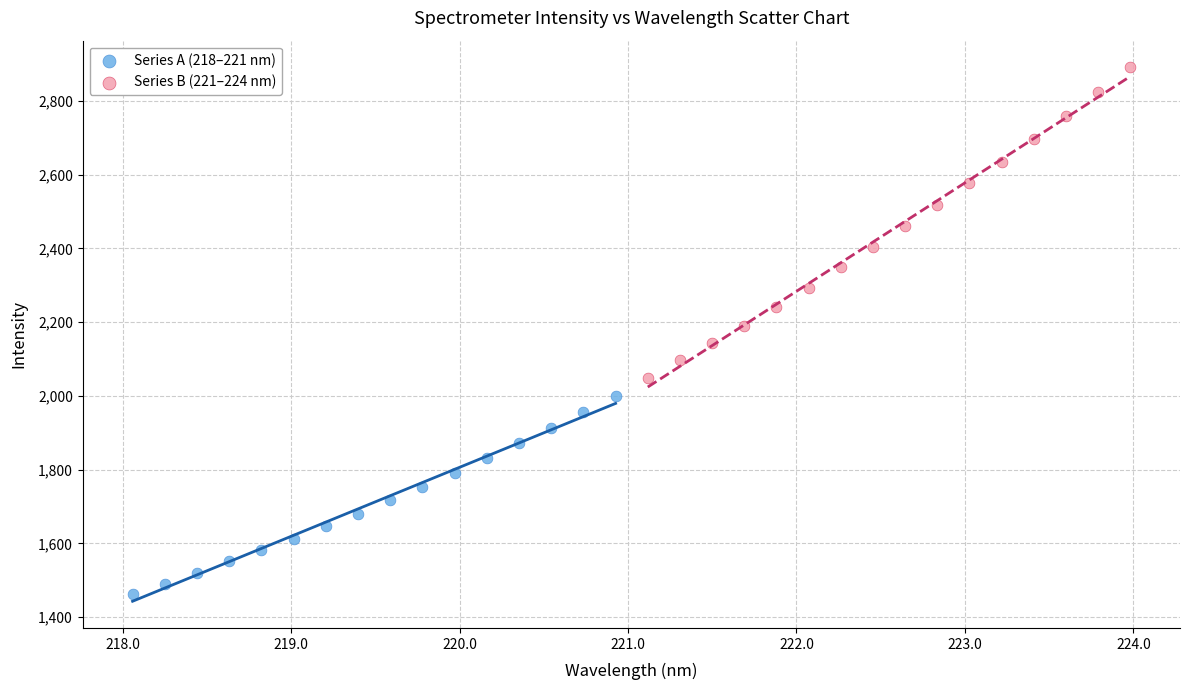

Which series contains the lowest Y value?

Series A (218–221 nm)